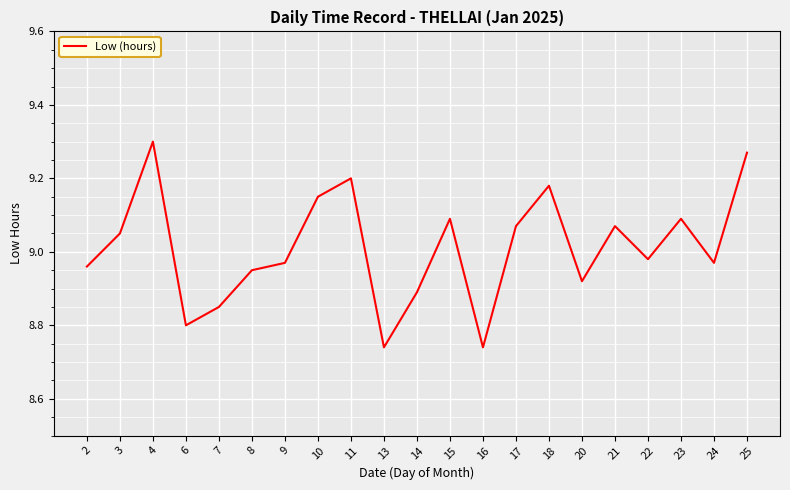

Does the chart display data point markers on the line(s)?

No